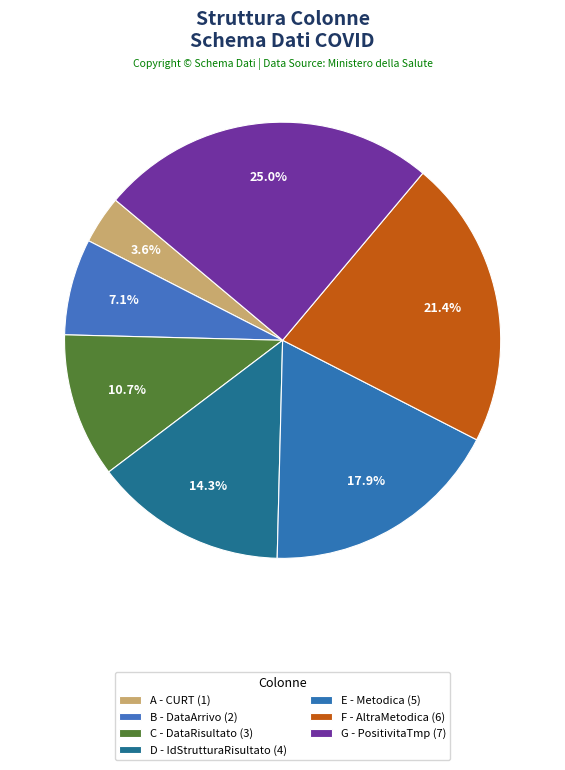

How many segments does this pie chart have?

7